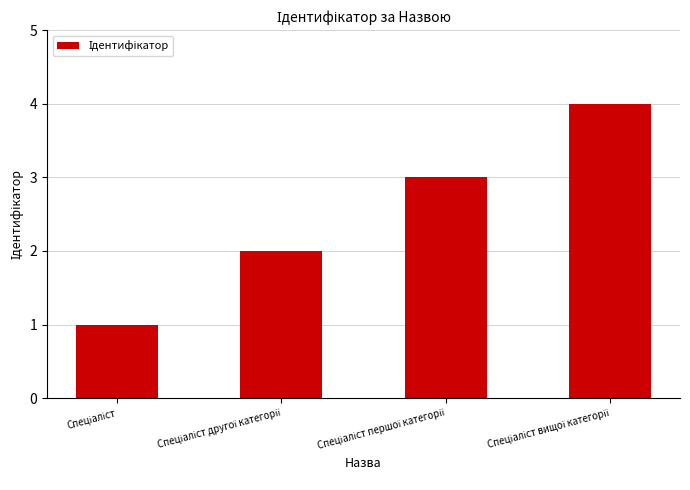

What is the greatest value displayed?

4